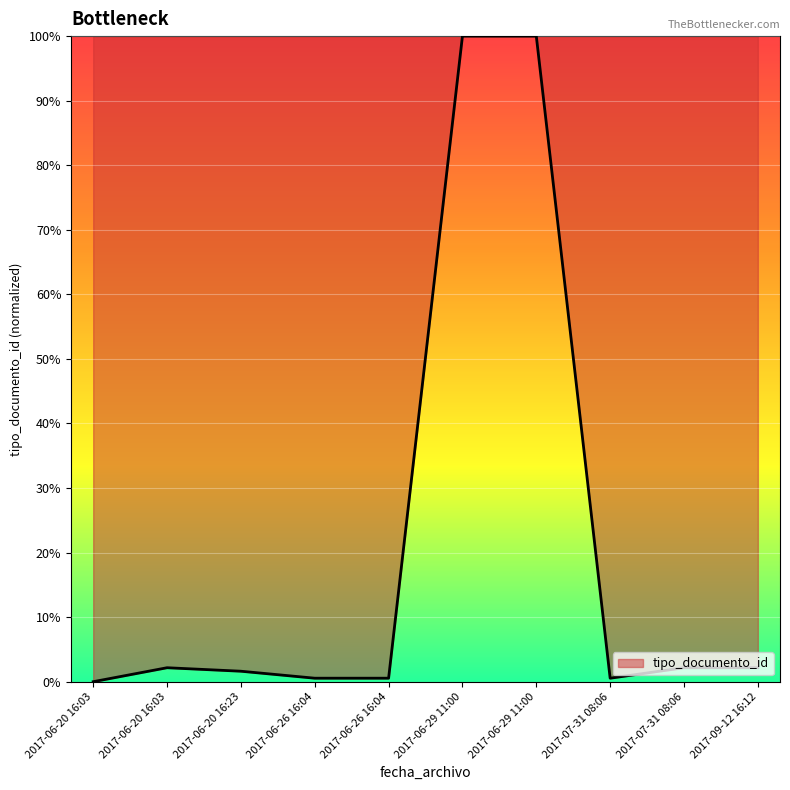

How many distinct data groups are displayed?

1